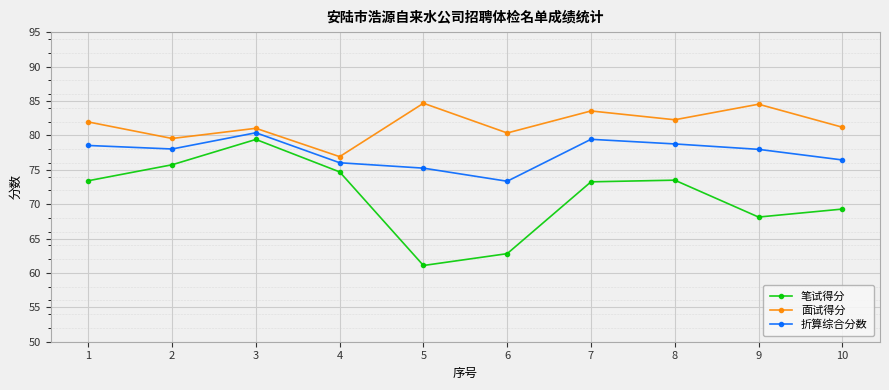

The 笔试得分 series shows 62.8 at 6. True or false?

True